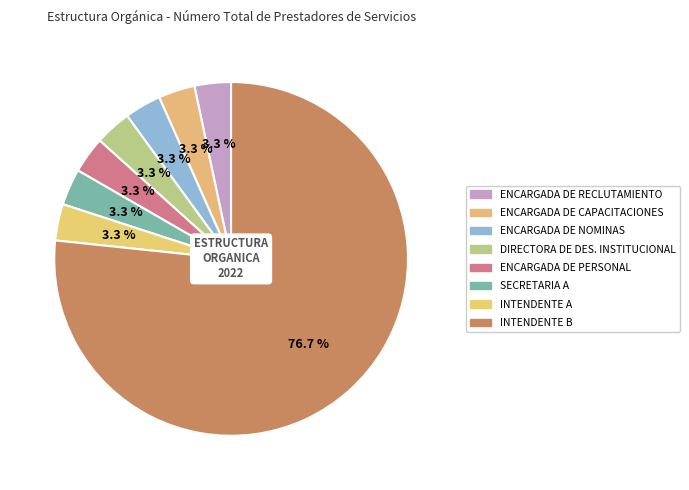

How many slices are in this pie chart?

8